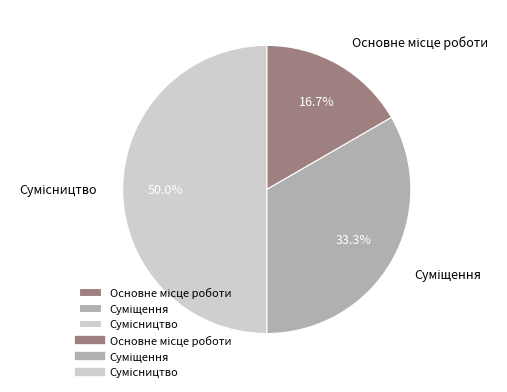

Count the number of slices in the pie.

3